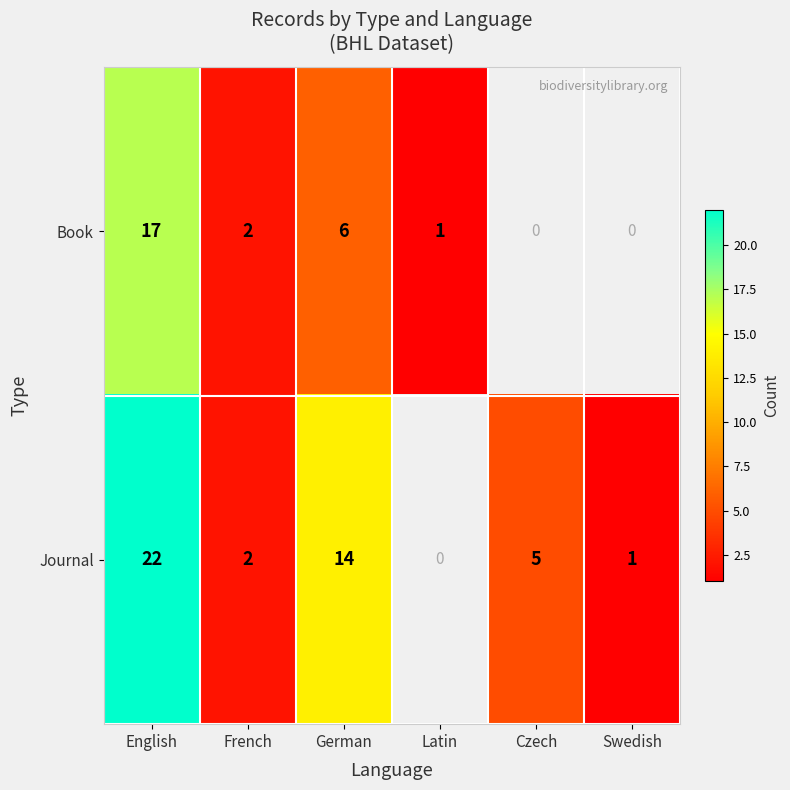

How many data points does each series have?

6